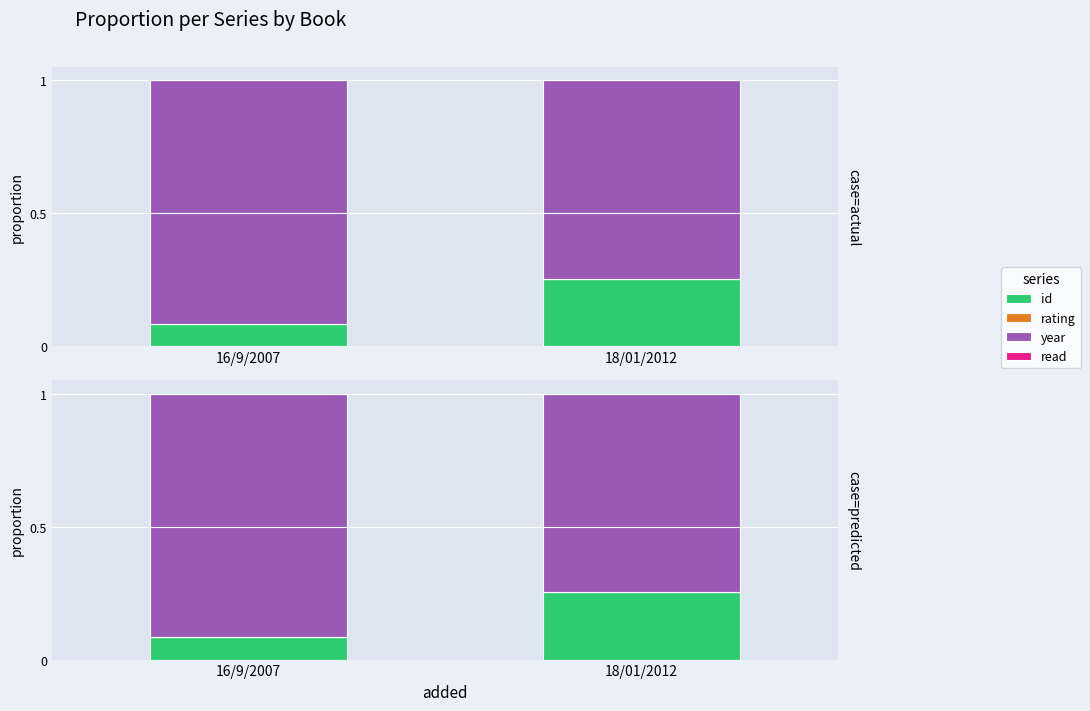

How many bars are there in total?

8